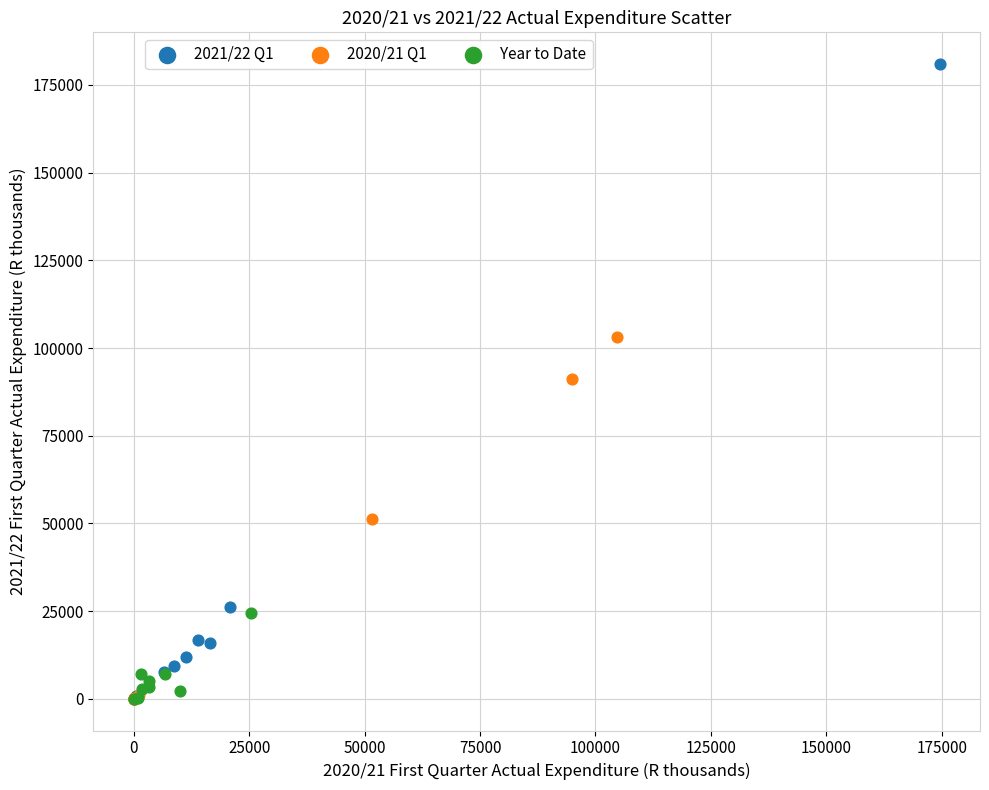

Which series has the largest Y range (max minus min)?

2021/22 Q1